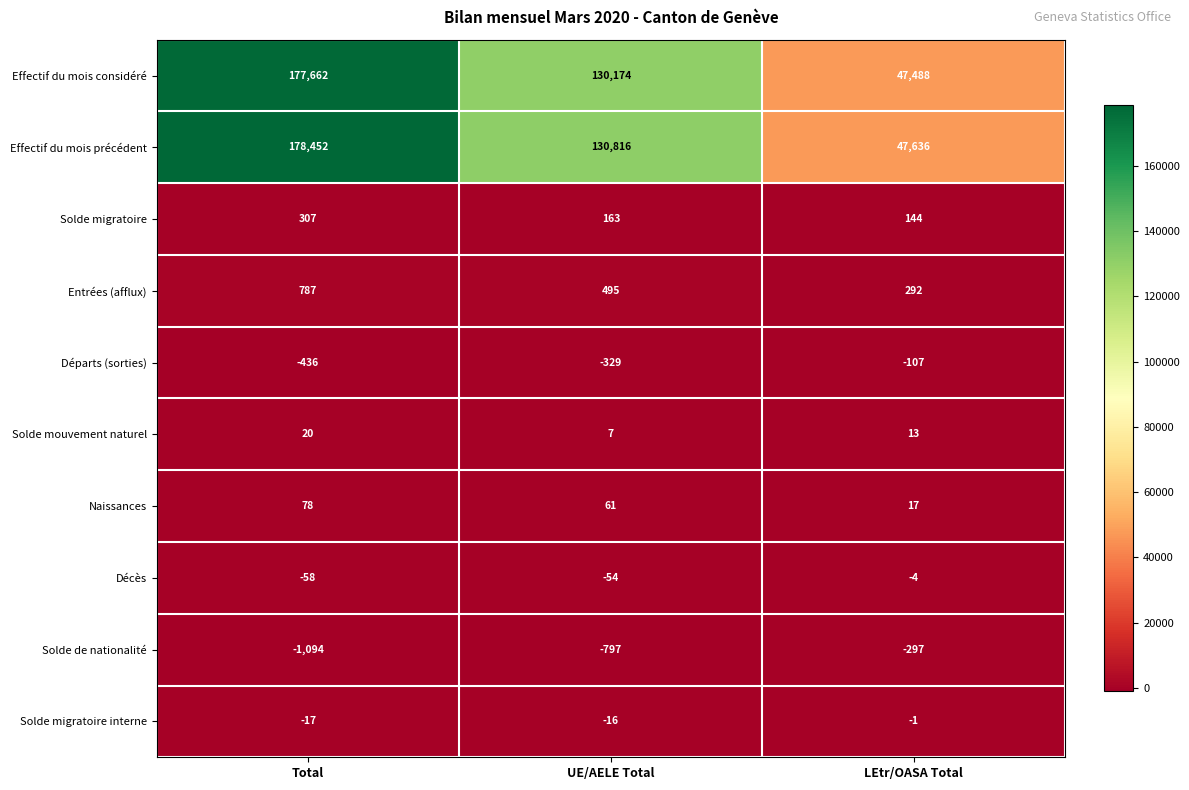

How many series are shown in this chart?

10